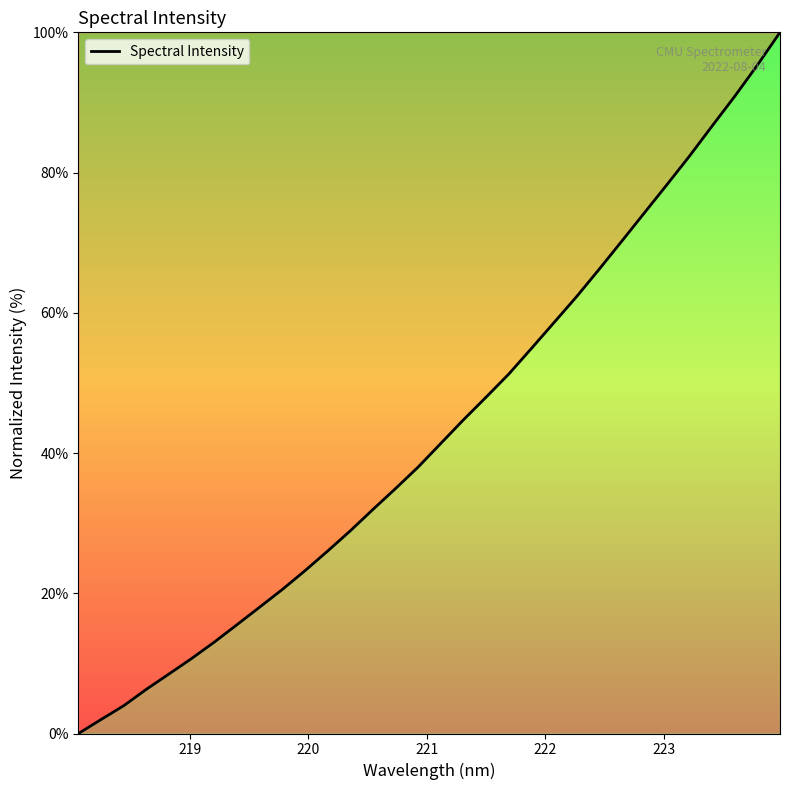

What is the greatest value displayed?

100.0